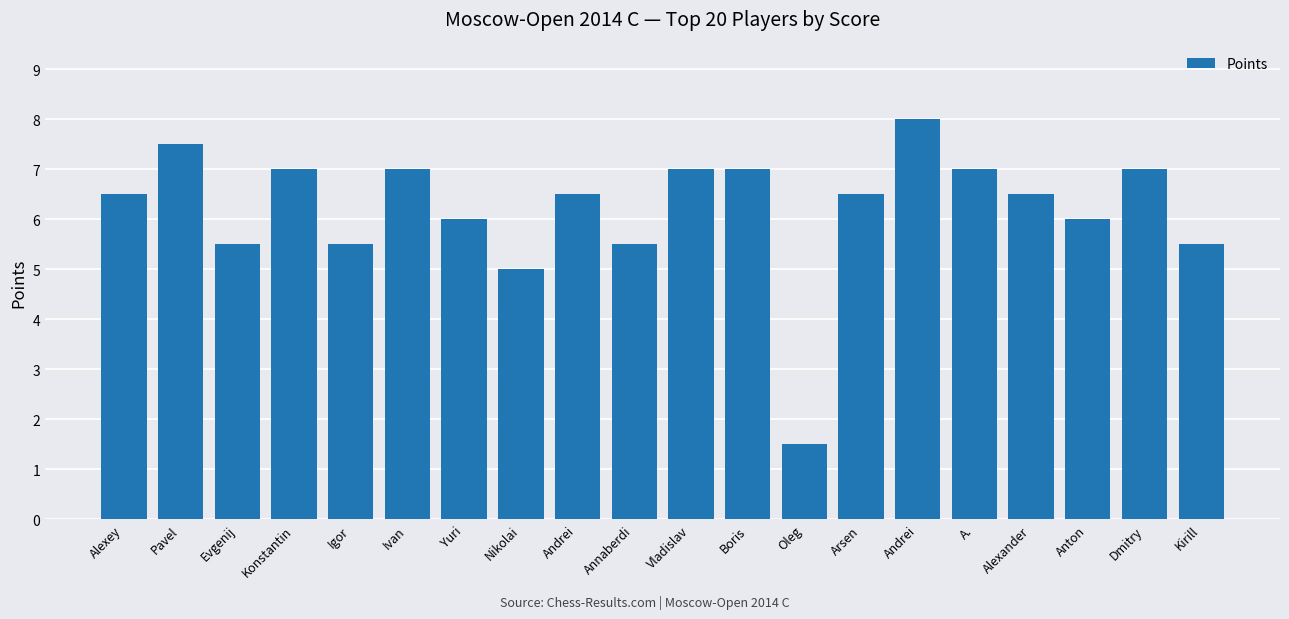

How many bars are there in total?

20